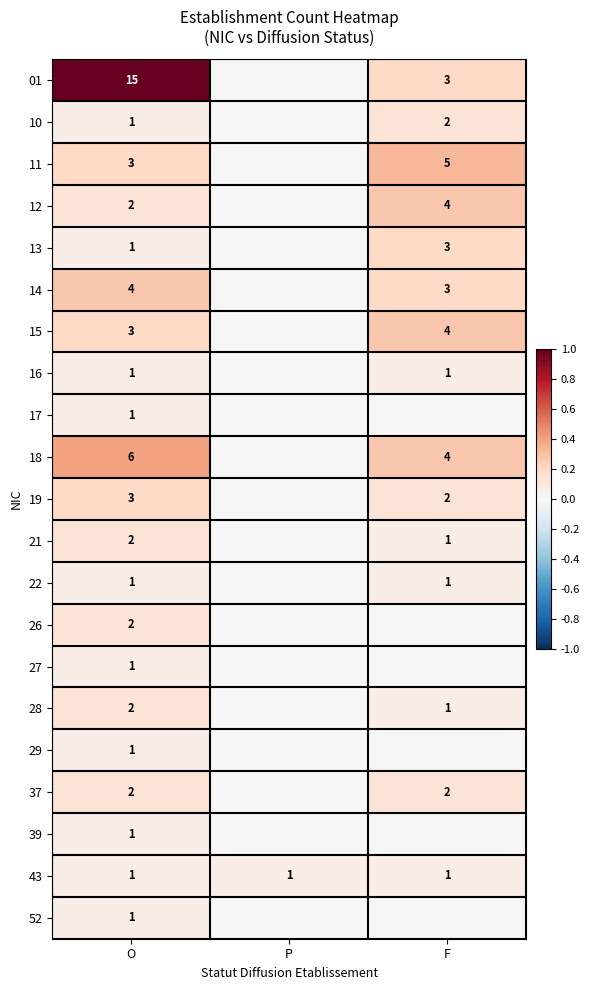

What is the total value across all series at O?

54